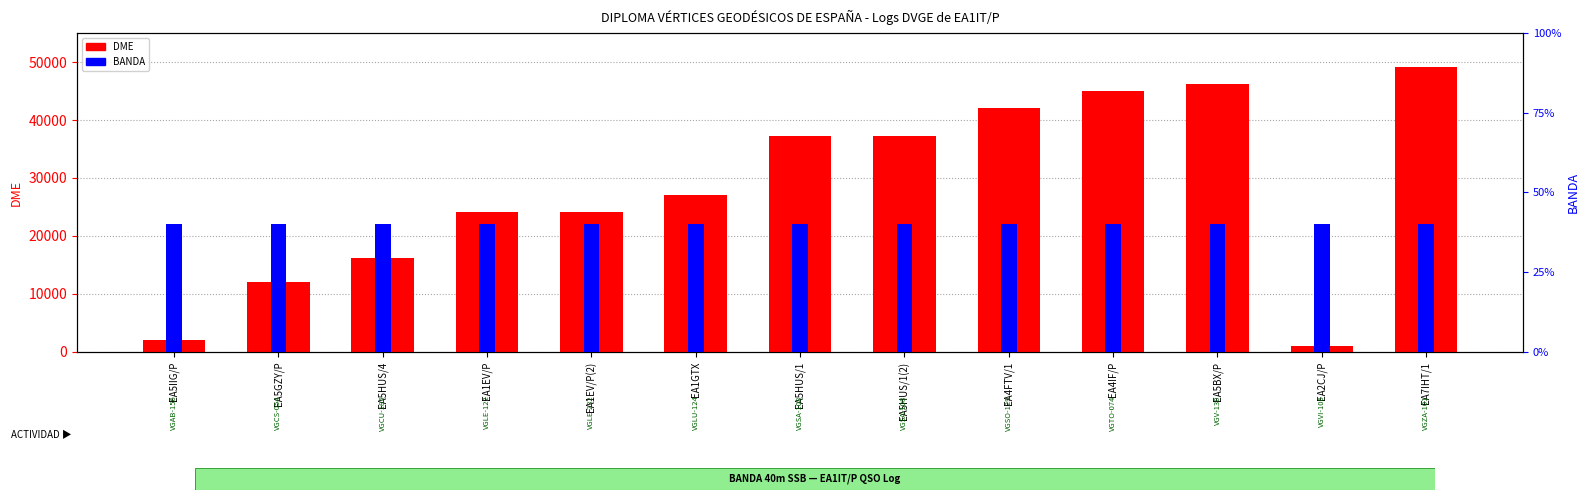

Rank the series at EA5HUS/1(2) from highest to lowest value.

DME, BANDA